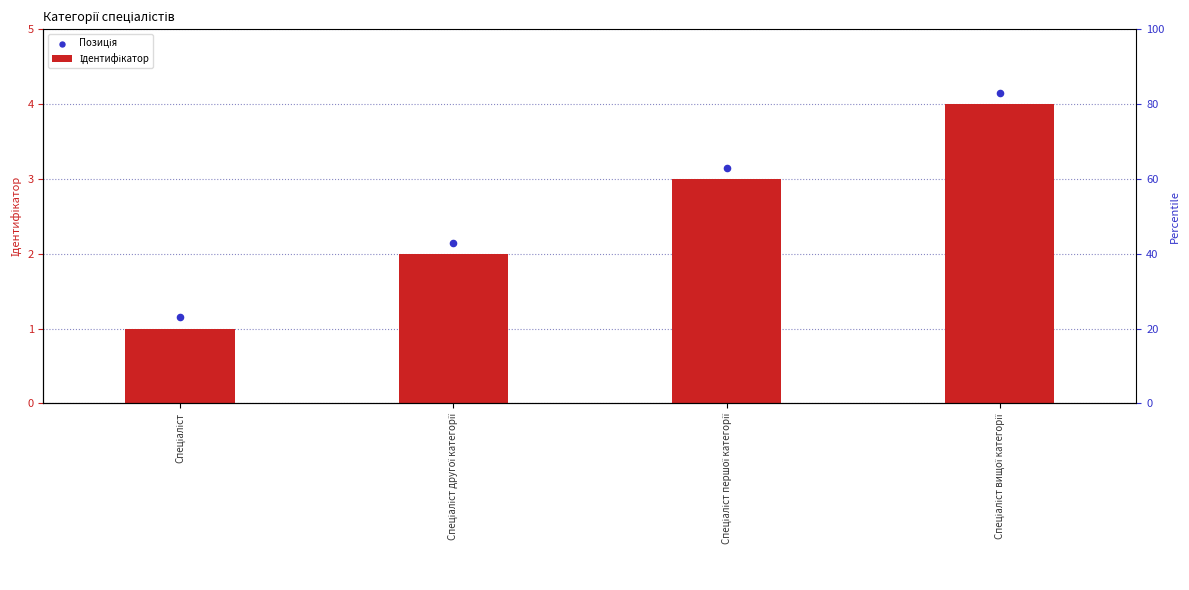

At which category is the sum across all series the highest?

Спеціаліст вищої категорії